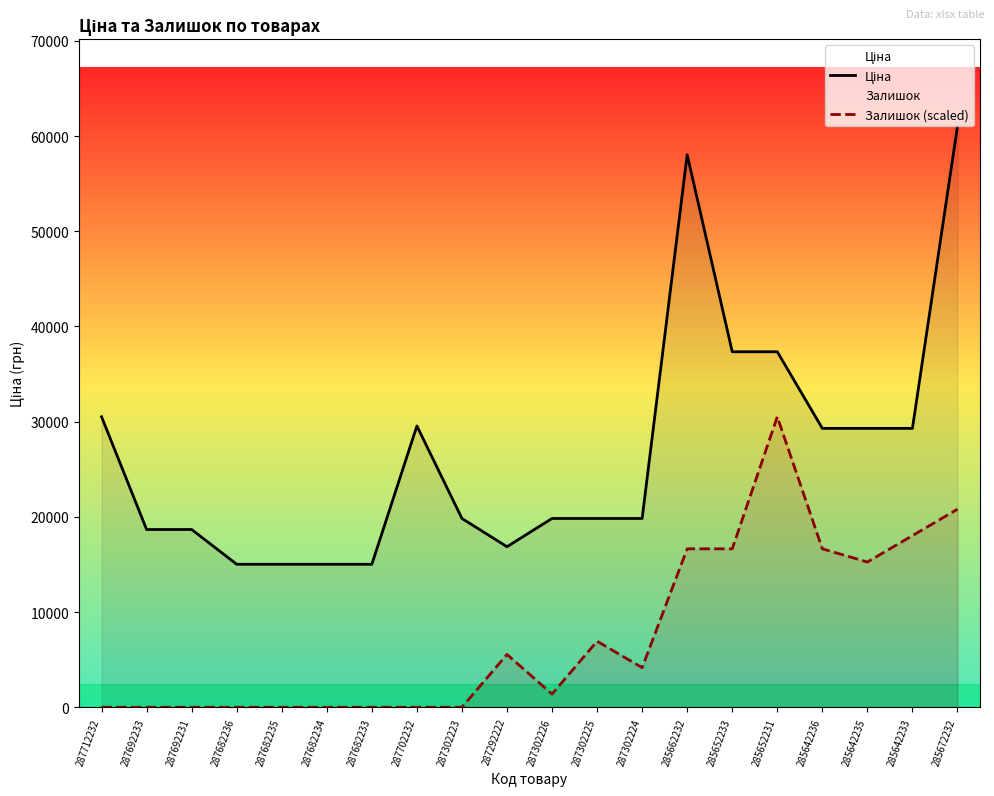

At which category is the sum across all series the highest?

285672232